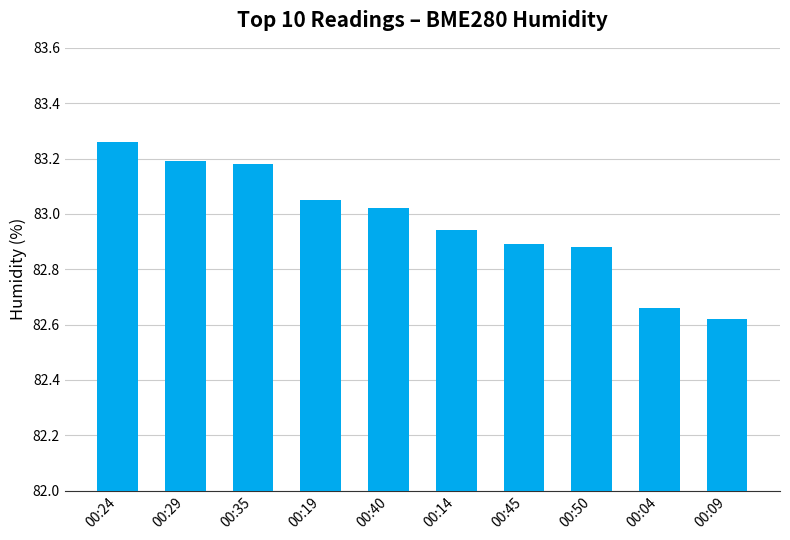

At which category does the chart reach its peak across all series?

00:24